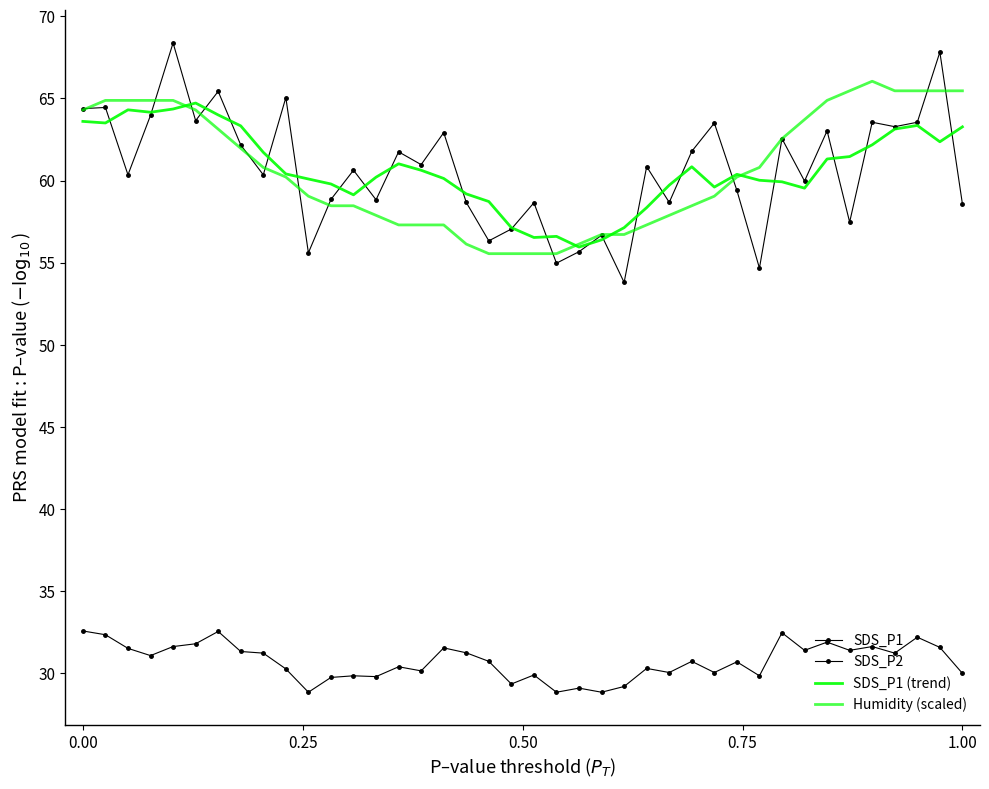

In SDS_P2, how many points are higher than both neighbors (excluding endpoints)?

13